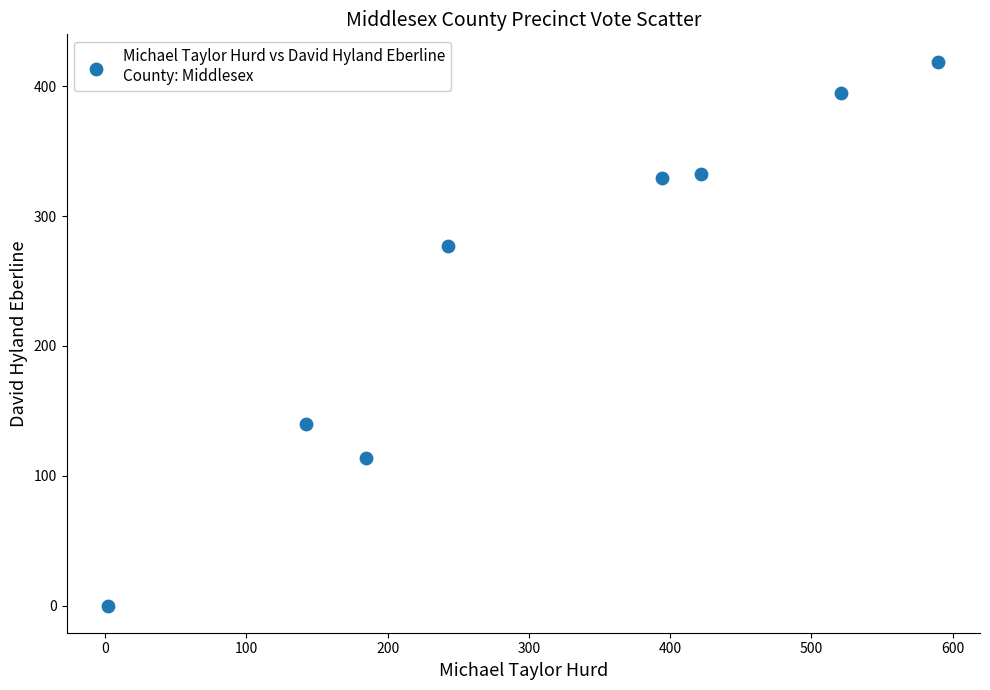

What is the range of X values (max minus min)?

588